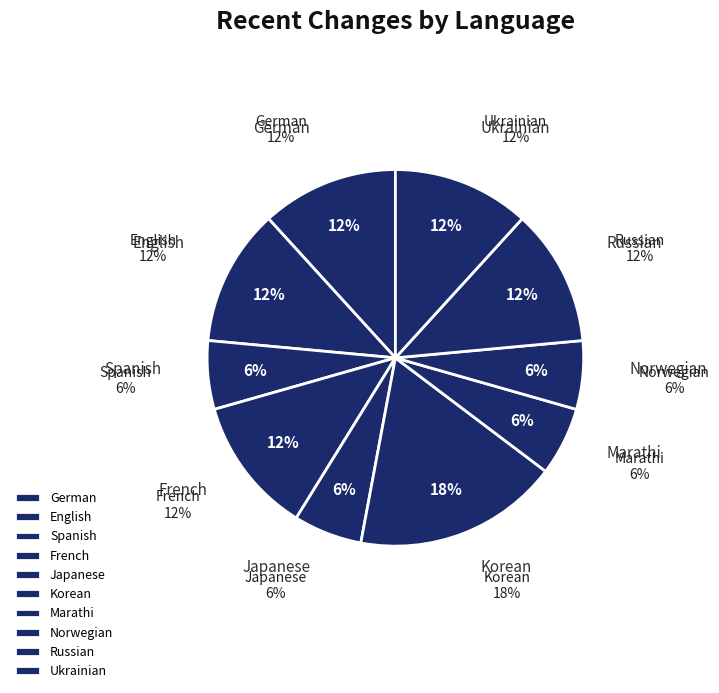

Is it true that German is 4% of the pie?

False